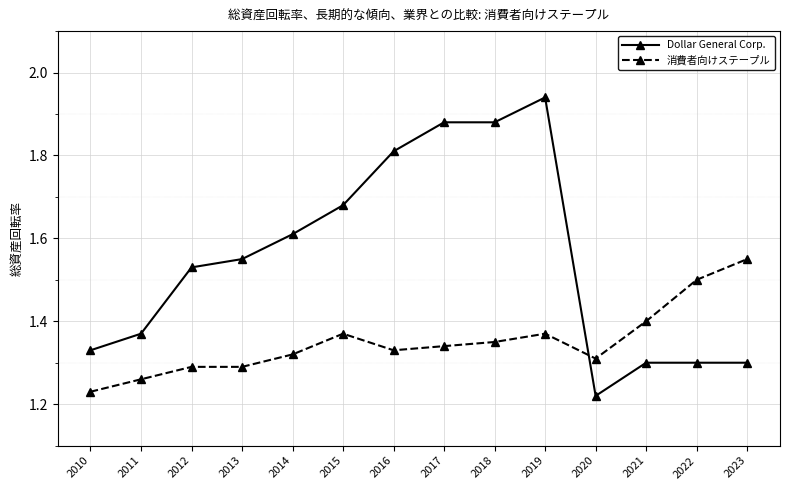

Rank the series by their maximum value, from lowest to highest.

消費者向けステープル, Dollar General Corp.